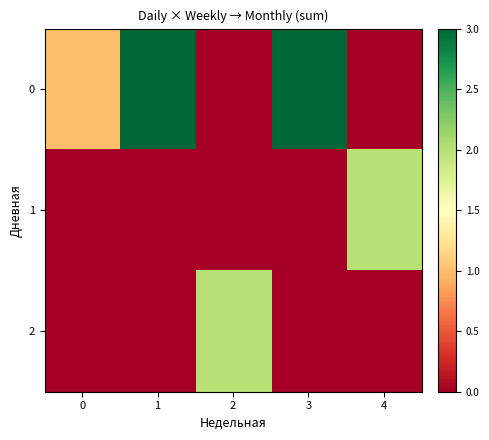

Count the number of data series in this chart.

3